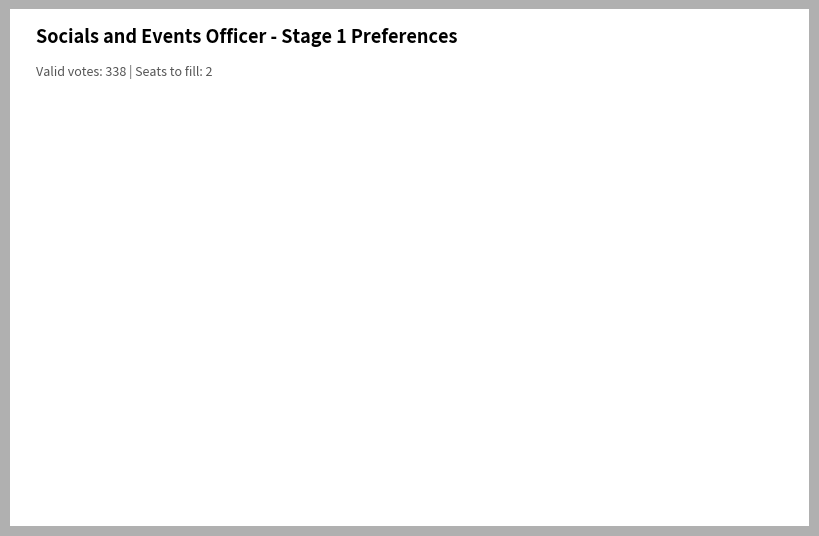

Which category has the smallest portion of the pie?

Reopen Nominations